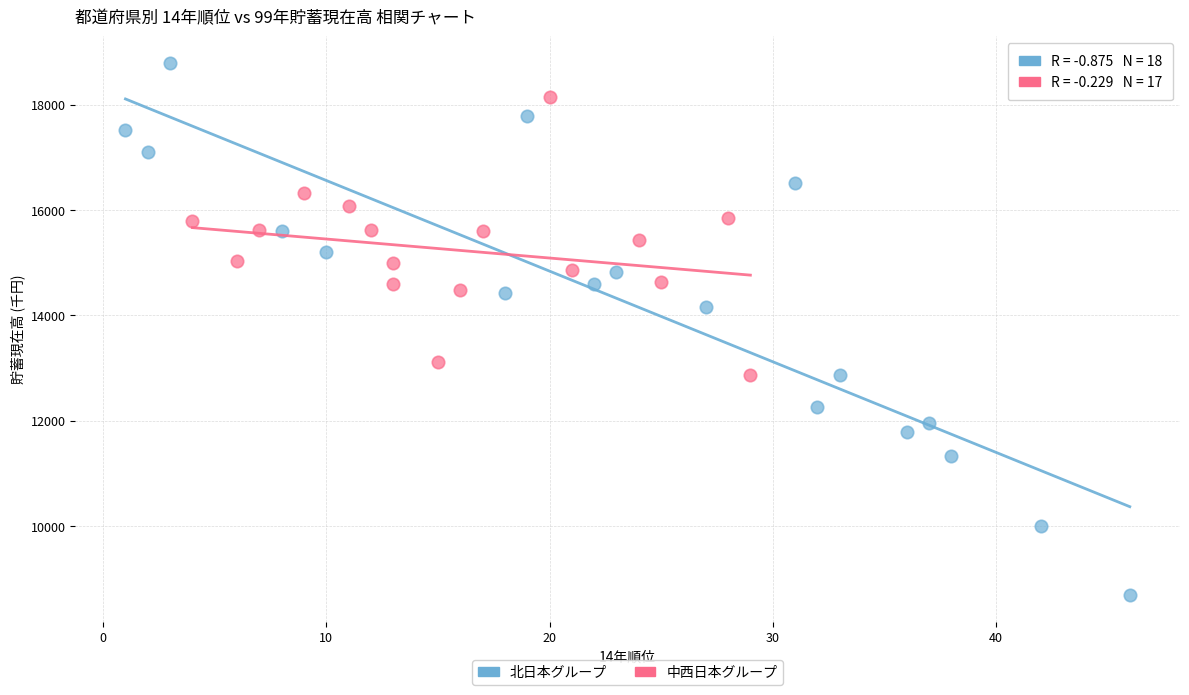

Which series has the widest spread of Y values?

北日本グループ